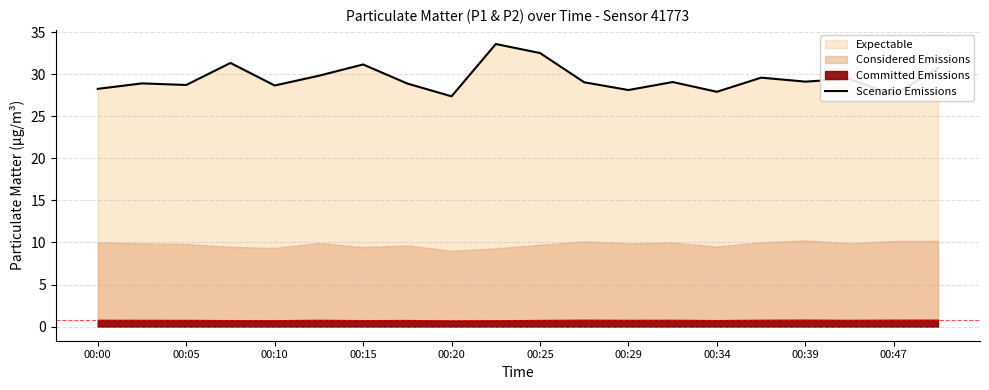

What is the maximum value for Scenario Emissions?

33.6